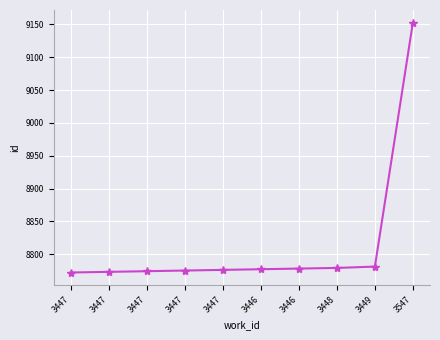

What is the difference between the maximum and minimum values?

381